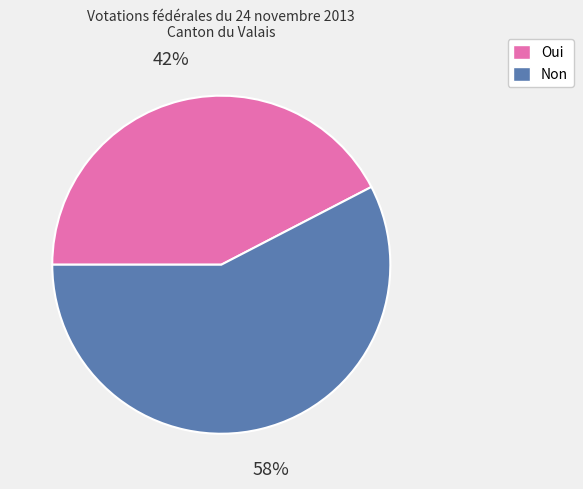

To the nearest percent, what portion does Oui represent?

42%